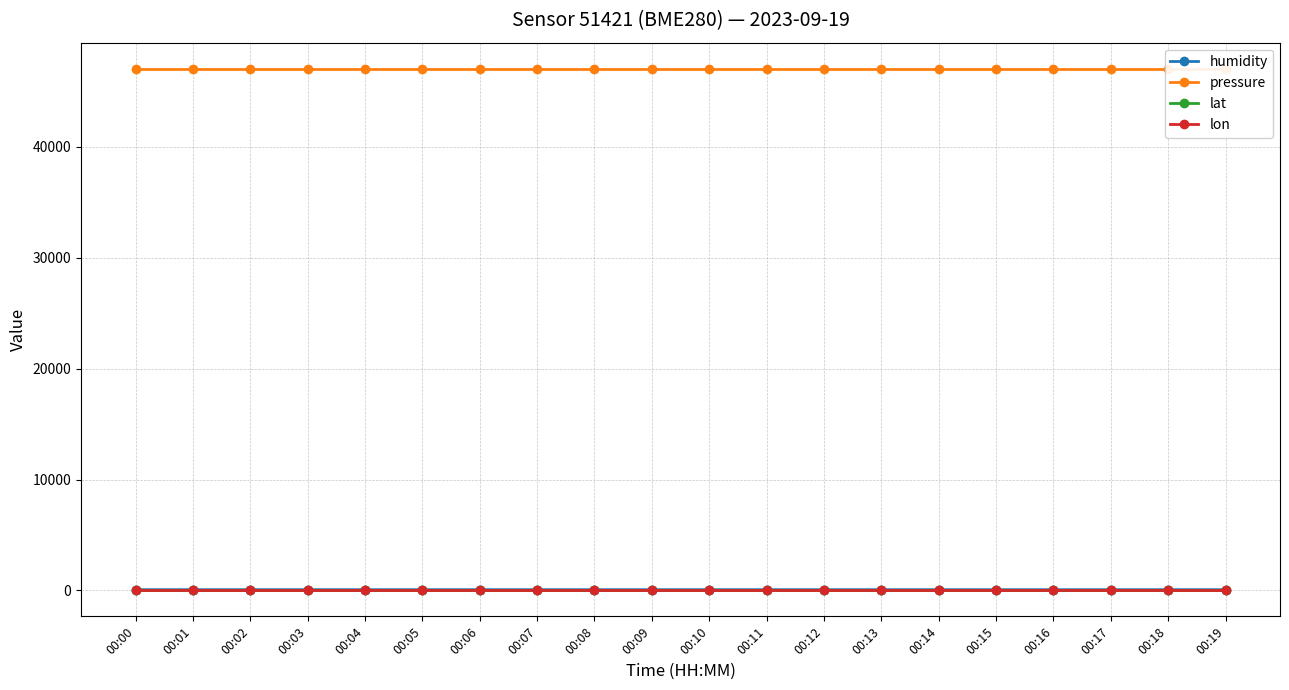

What is the average value of the lon series?

7.0